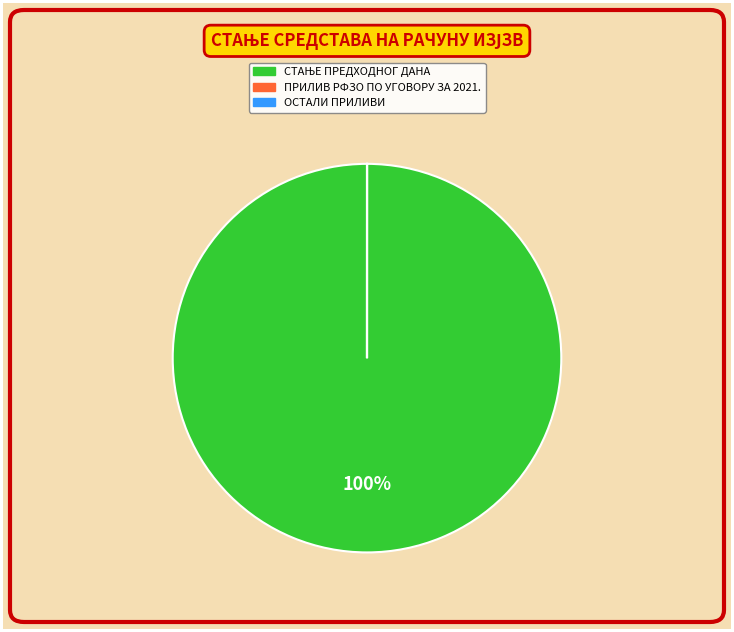

To the nearest percent, what is the difference between the largest and smallest slice percentages?

100%